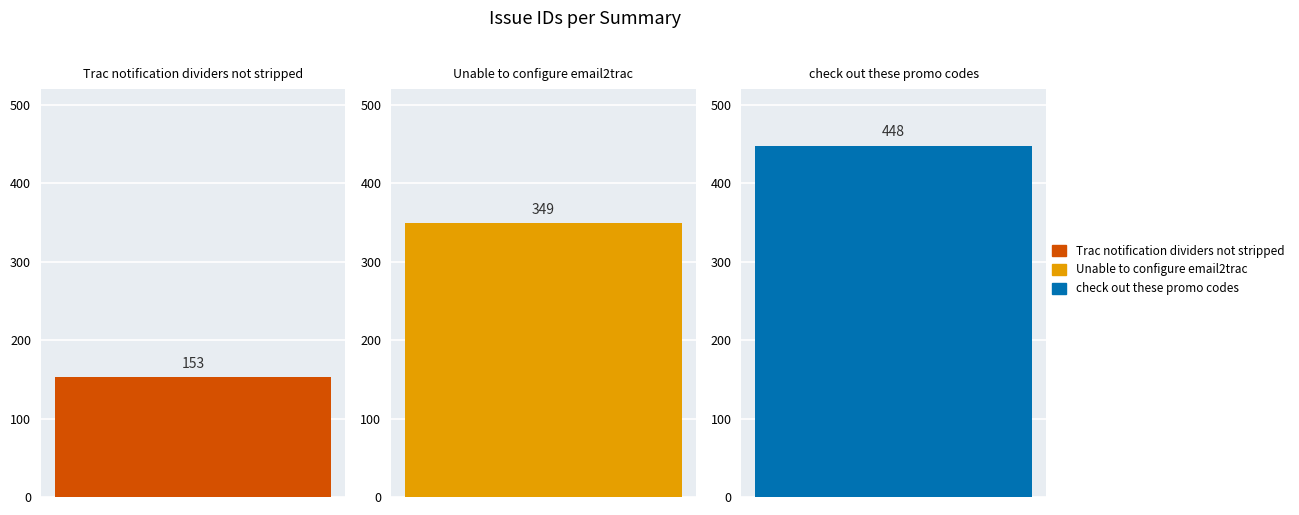

What is the minimum value shown in the chart?

153